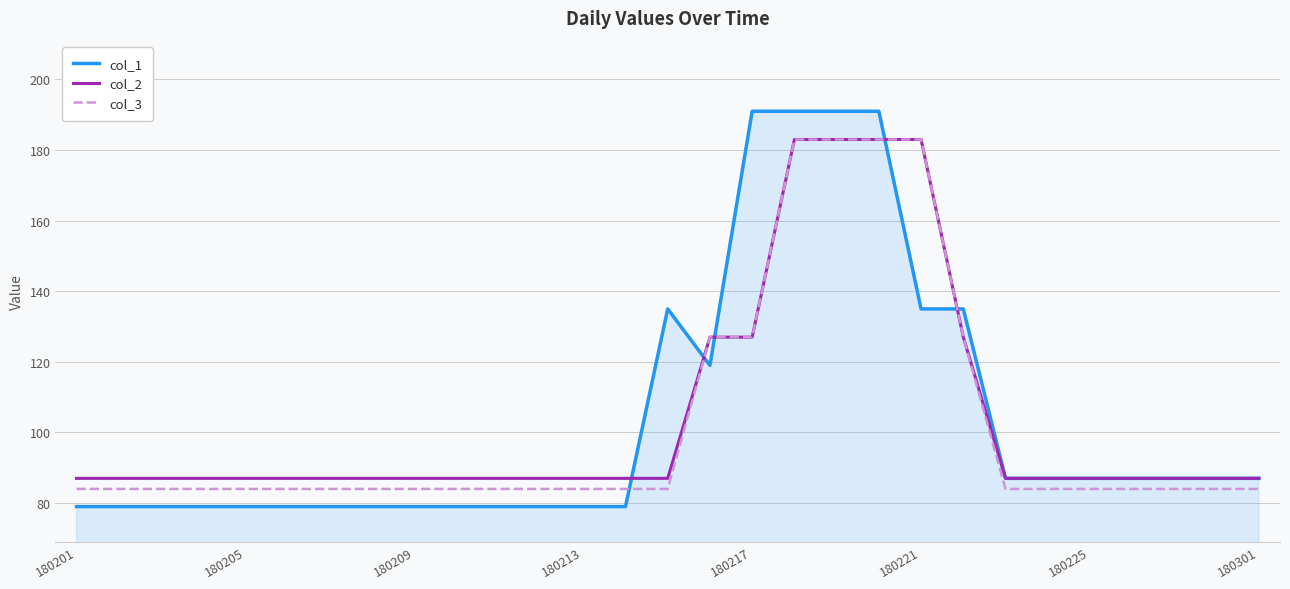

What is the lowest value of the col_3 series?

84